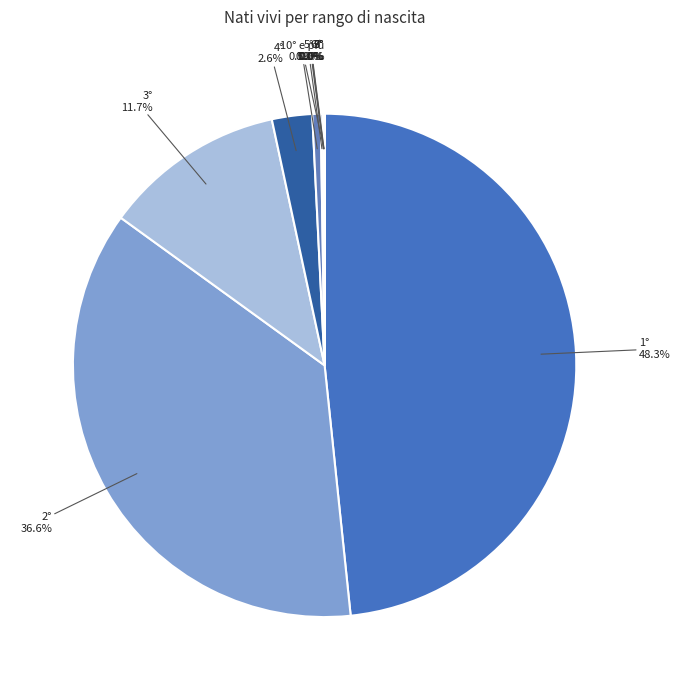

What percentage is NOT represented by 4°?

97.4%